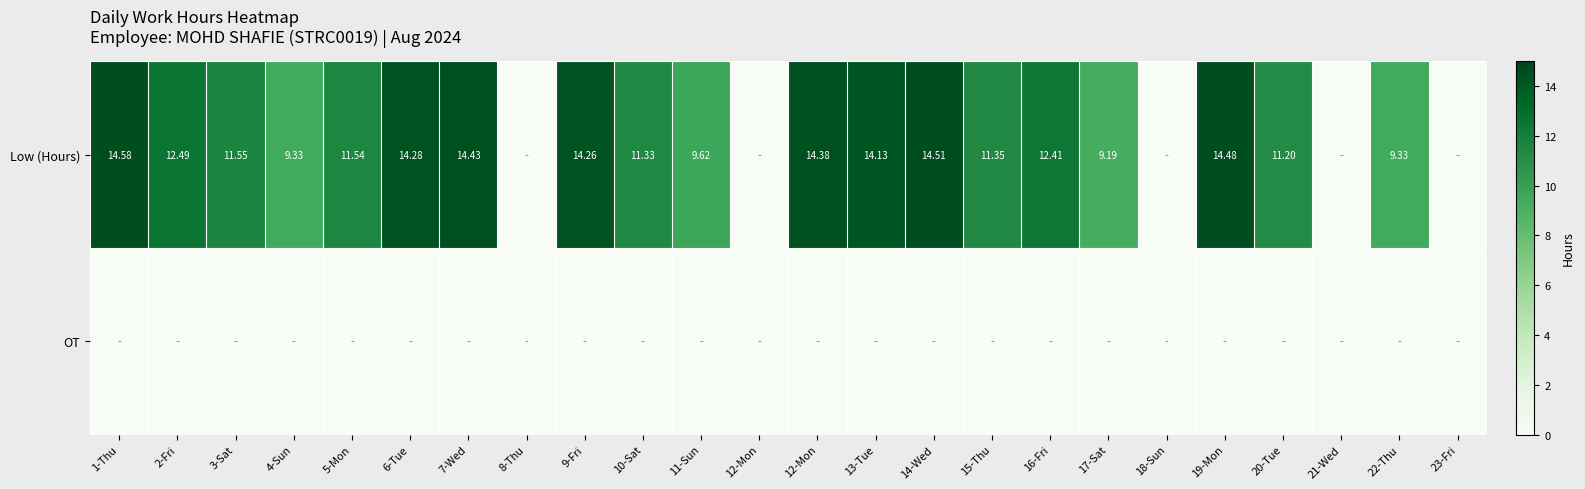

What is the average value of the Low (Hours) series?

9.8